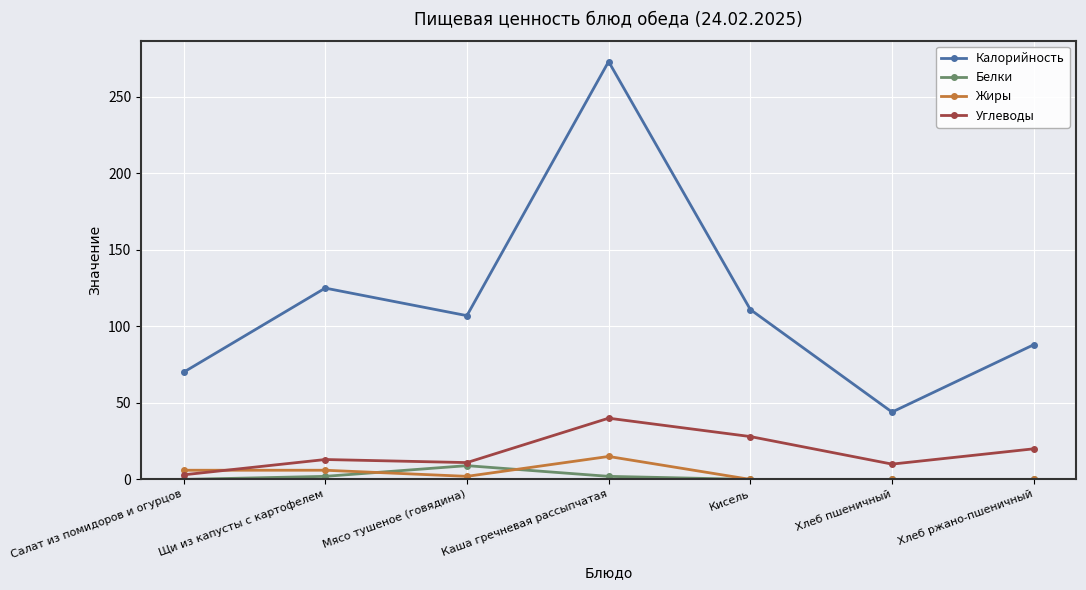

What is the label of the 2nd point from the left?

Щи из капусты с картофелем